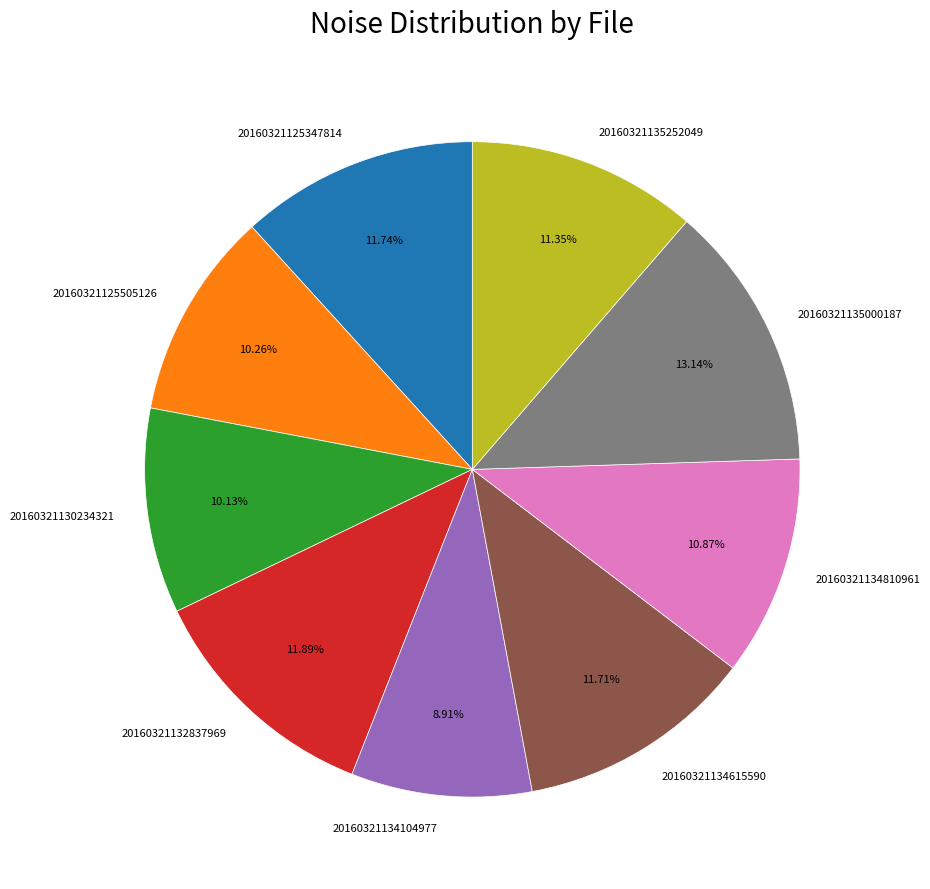

How much of the chart is everything except 20160321135000187?

86.9%